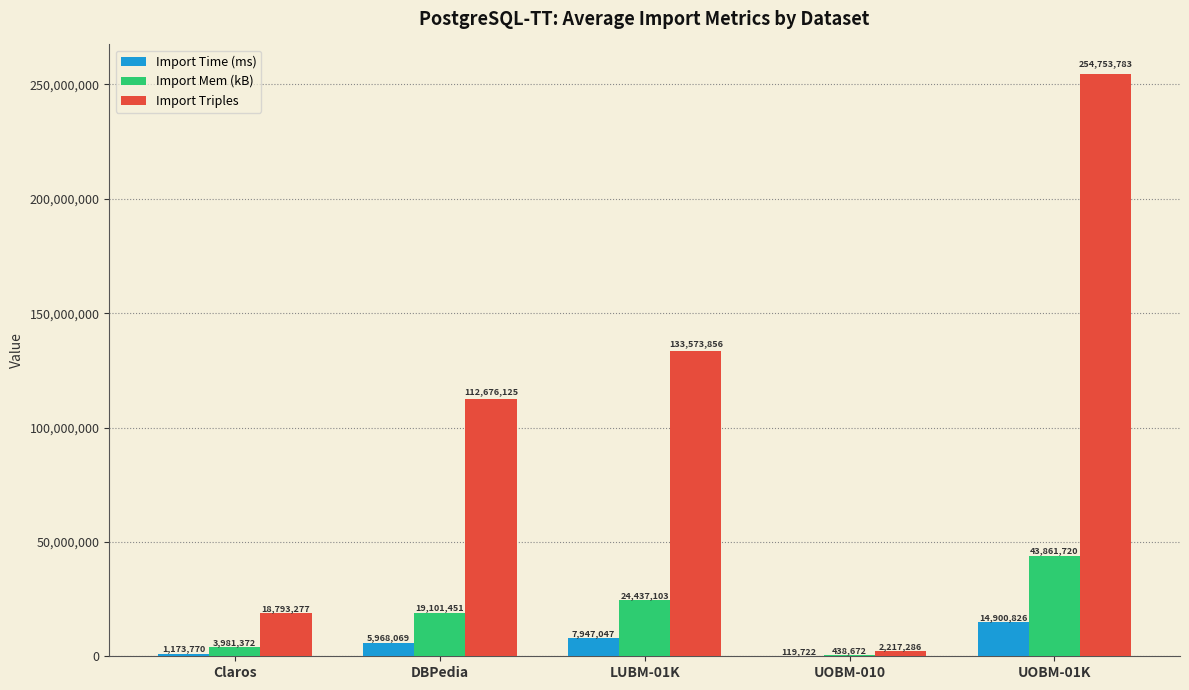

What is the total value across all series at Claros?

23948419